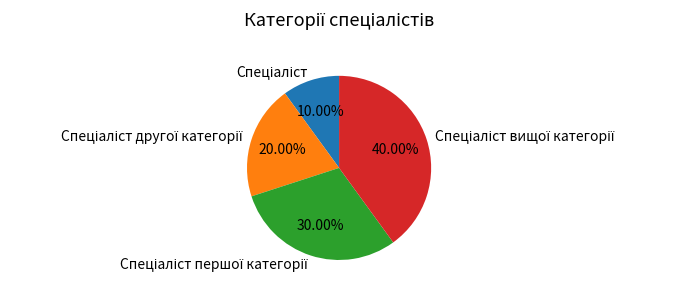

Does any single category account for the majority?

No